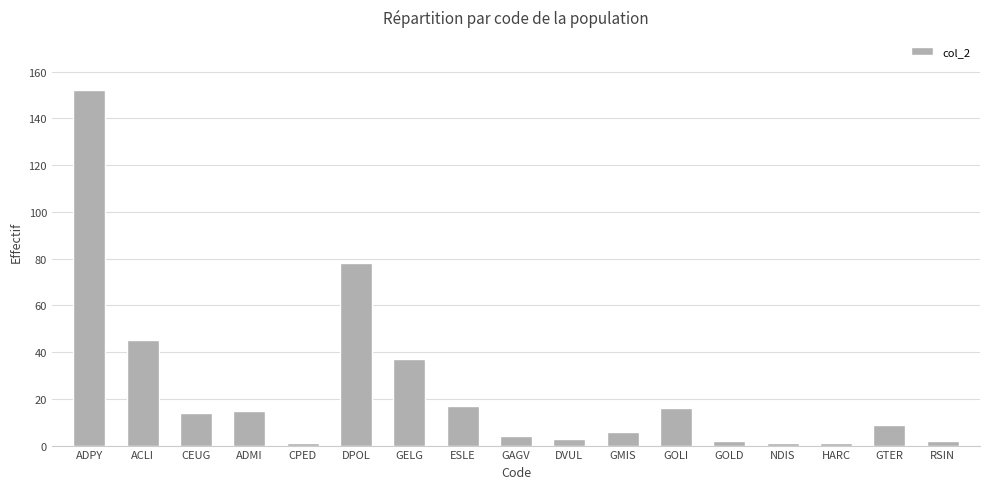

What is the smallest value displayed?

1